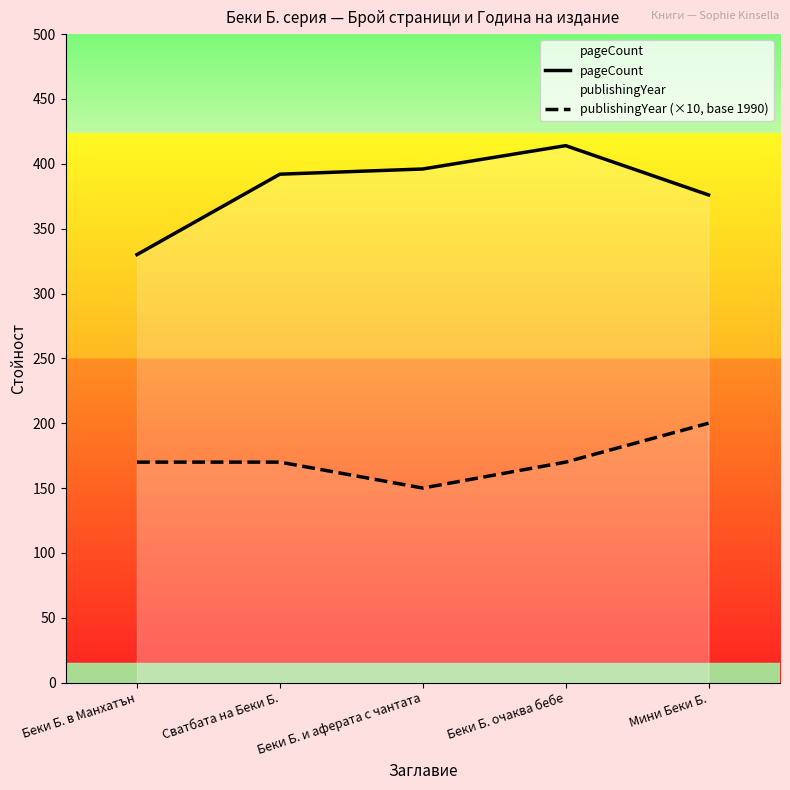

True or false: pageCount and publishingYear (×10, base 1990) intersect in this chart.

False